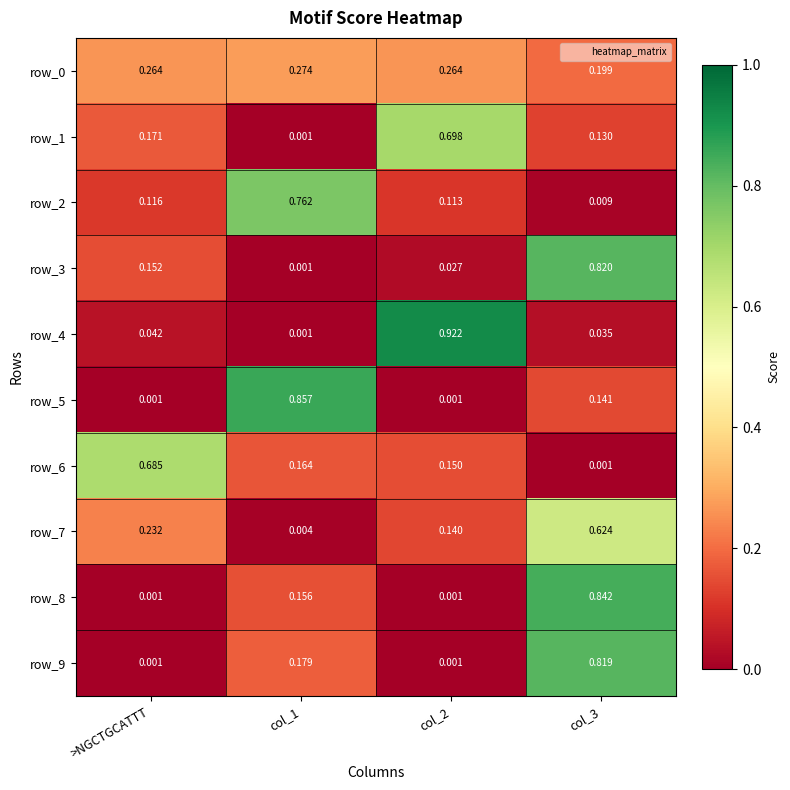

What is the total value across all series at col_3?

3.6